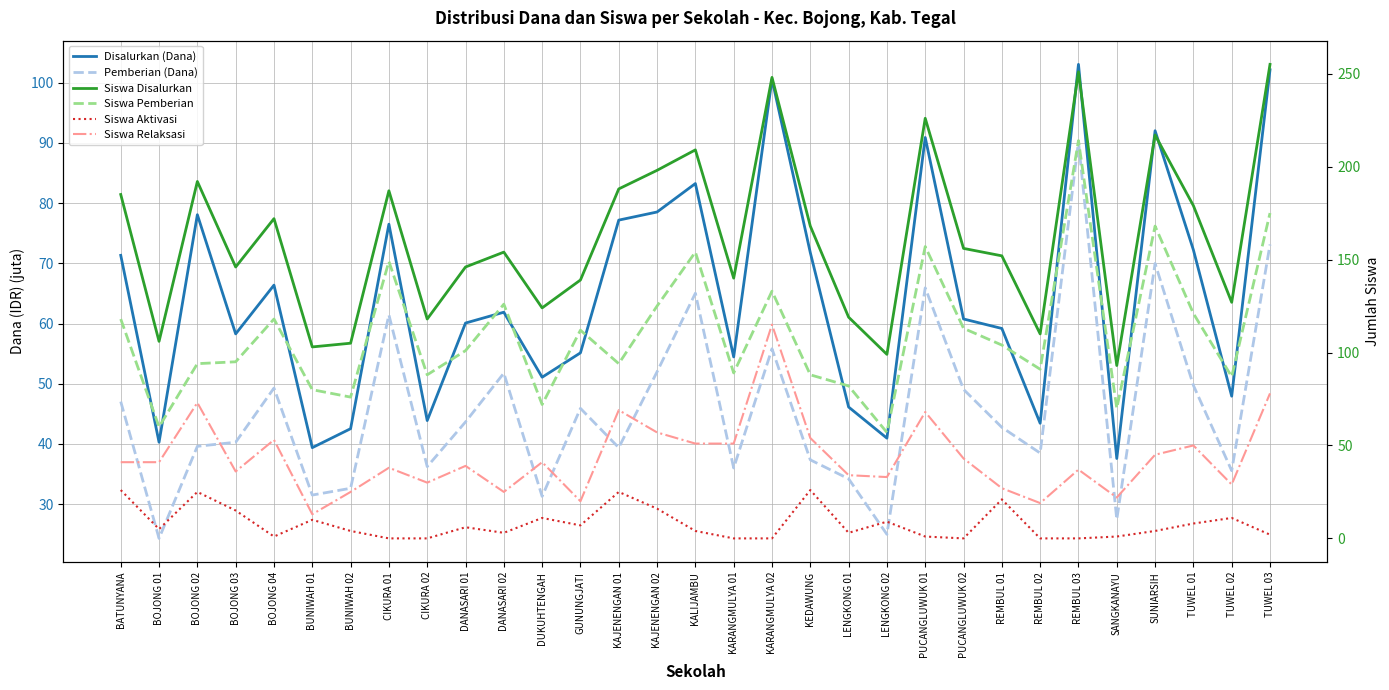

Rank the series at KEDAWUNG from lowest to highest value.

Siswa Aktivasi, Pemberian (Dana), Siswa Relaksasi, Disalurkan (Dana), Siswa Pemberian, Siswa Disalurkan